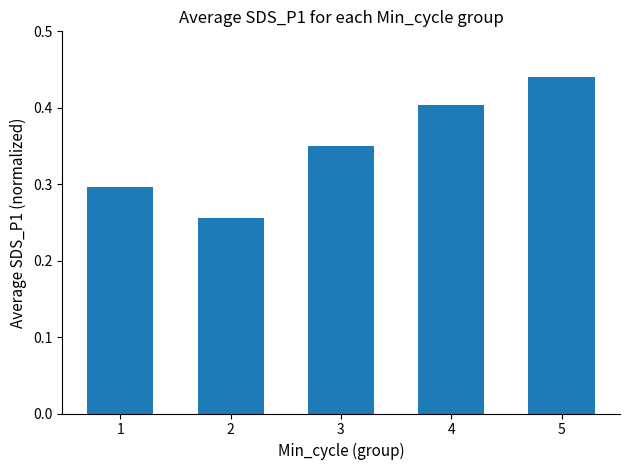

List the labels in order of value, smallest first.

2, 1, 3, 4, 5